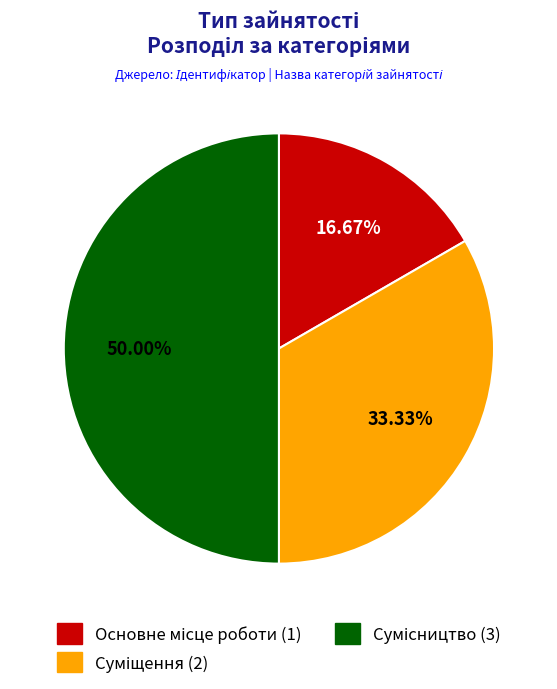

Count the number of slices in the pie.

3